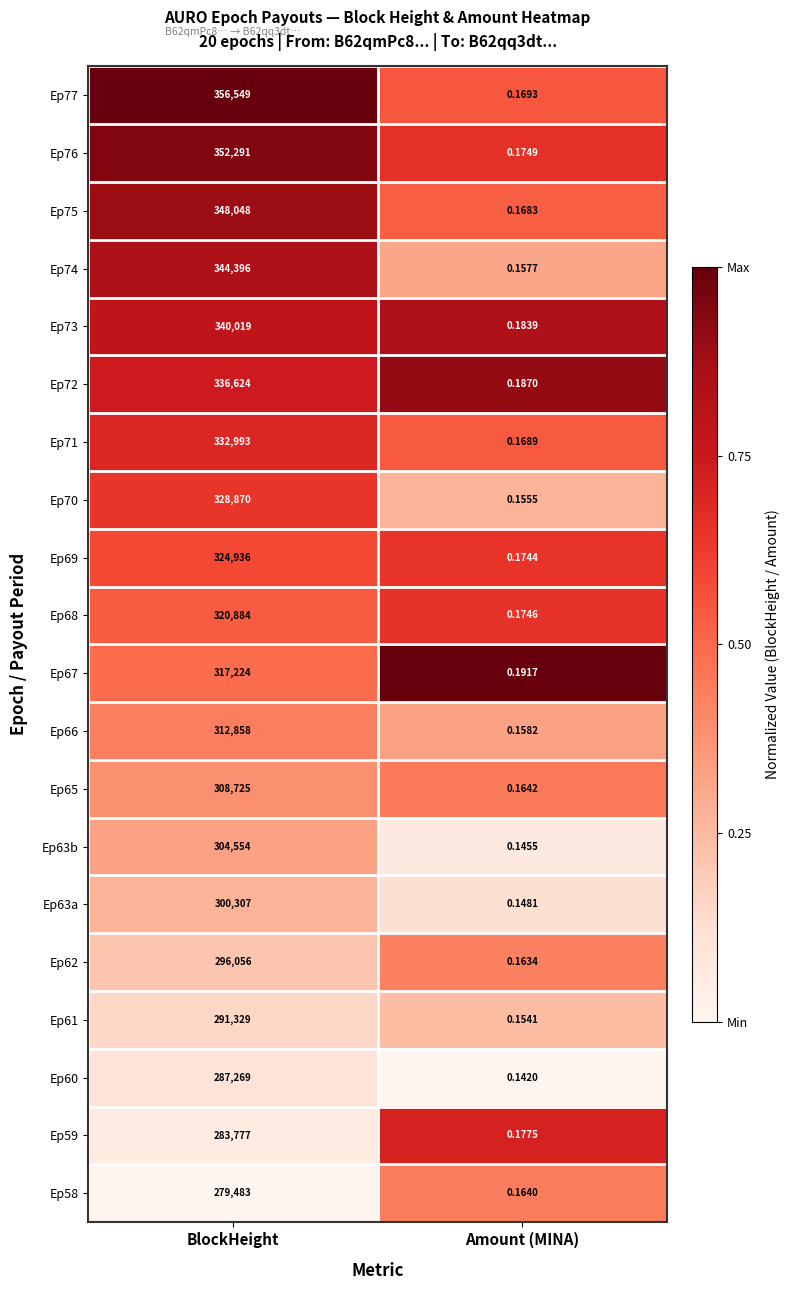

At which category does the chart reach its peak across all series?

BlockHeight